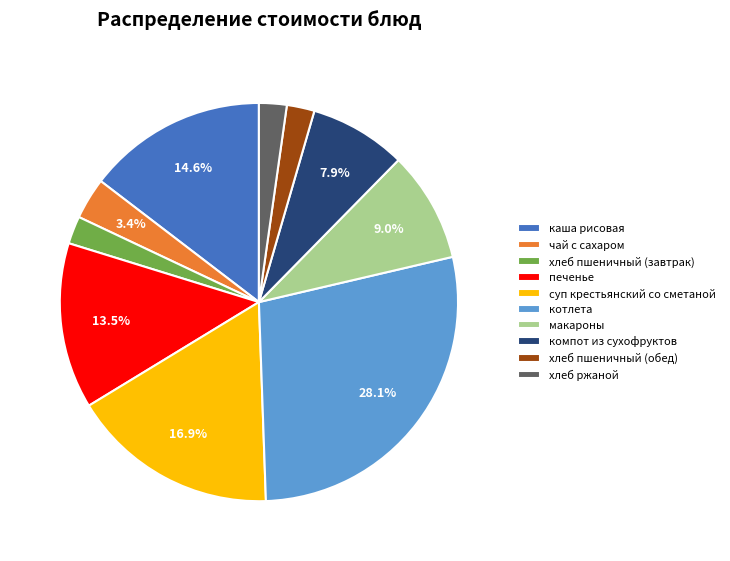

The чай с сахаром slice represents 3% of the pie. True or false?

True